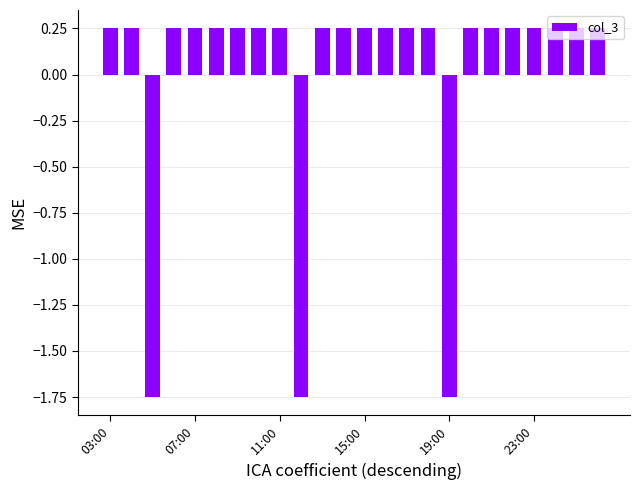

Count the values in the range 0 to 1.

21